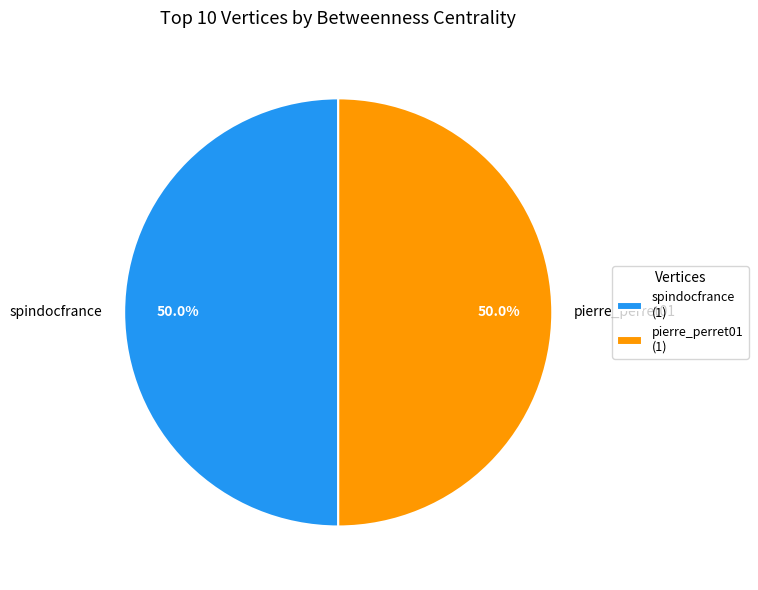

Do pierre_perret01 and spindocfrance together represent more than half of the pie?

Yes